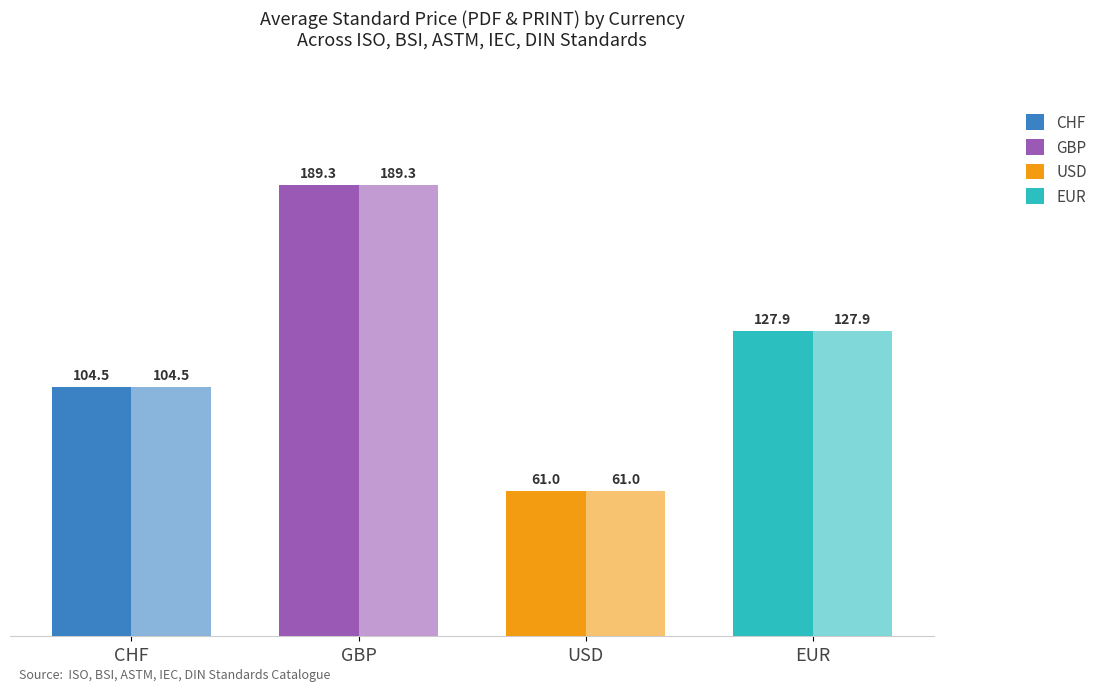

True or false: Price (PDF) has a value of 174.9 at CHF.

False